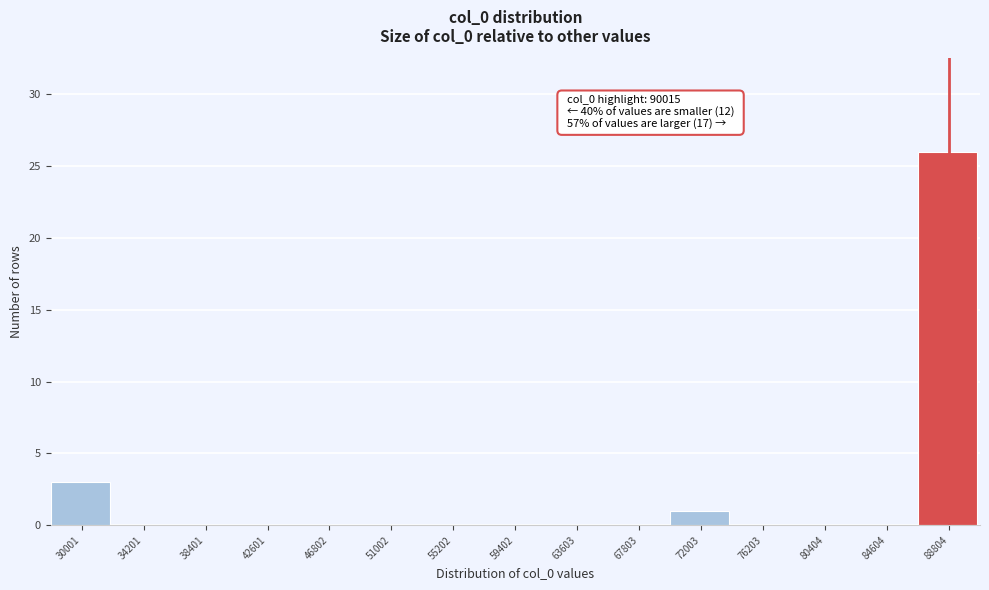

Reading left to right, extract all data points from this chart.

30001=3	34201=0	38401=0	42601=0	46802=0	51002=0	55202=0	59402=0	63603=0	67803=0	72003=1	76203=0	80404=0	84604=0	88804=26